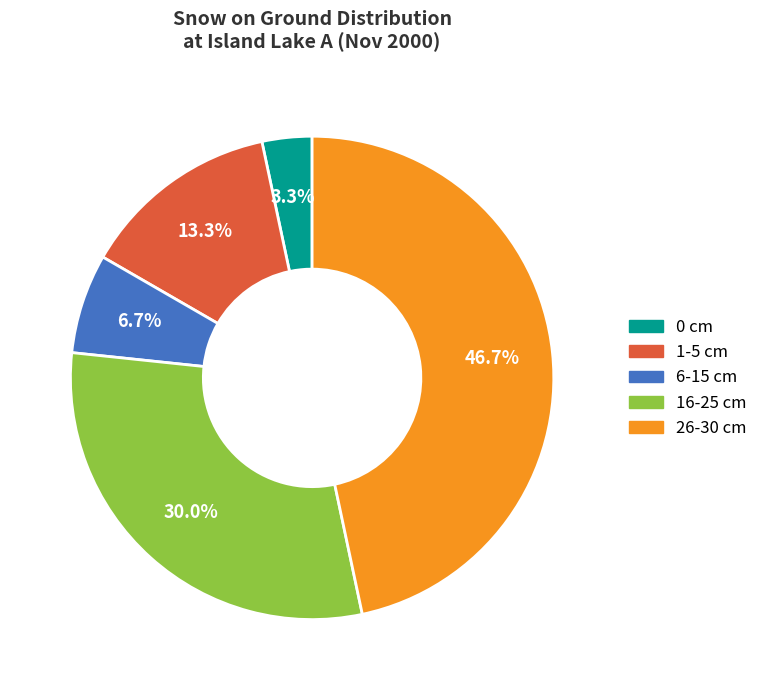

Which has a higher value, 16-25 cm or 26-30 cm?

26-30 cm